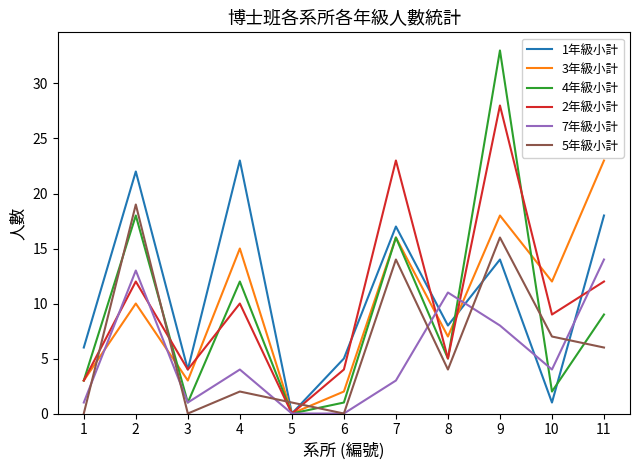

In 7年級小計, how many points are higher than both neighbors (excluding endpoints)?

3